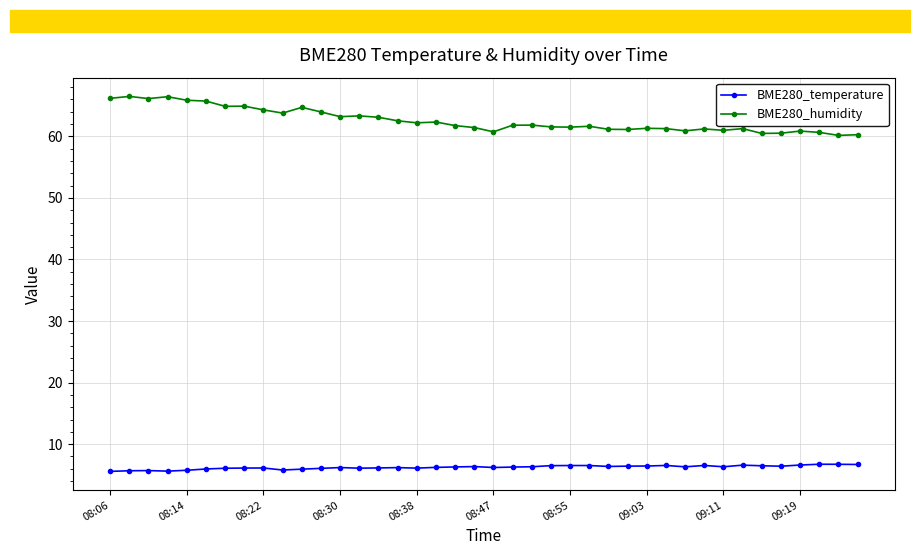

At how many categories does at least one series exceed 11?

40